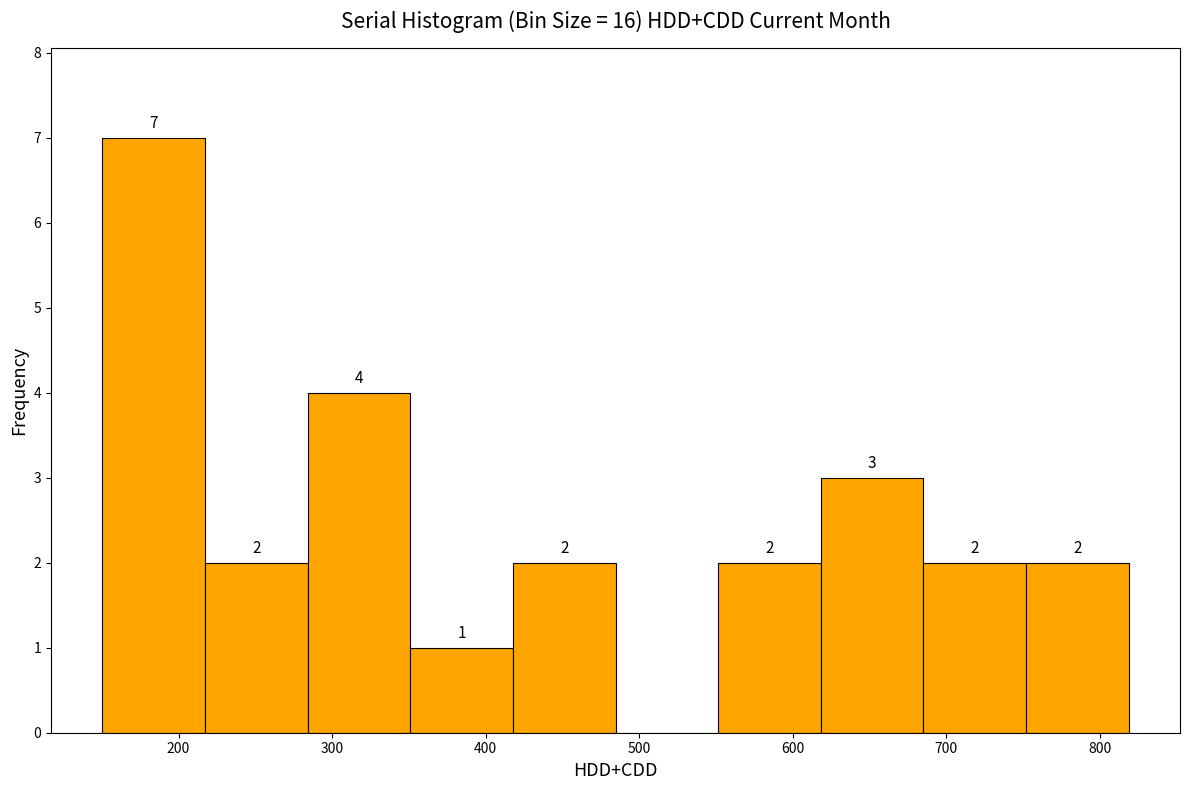

Over which range of the x-axis is the bar tallest?

150 to 220